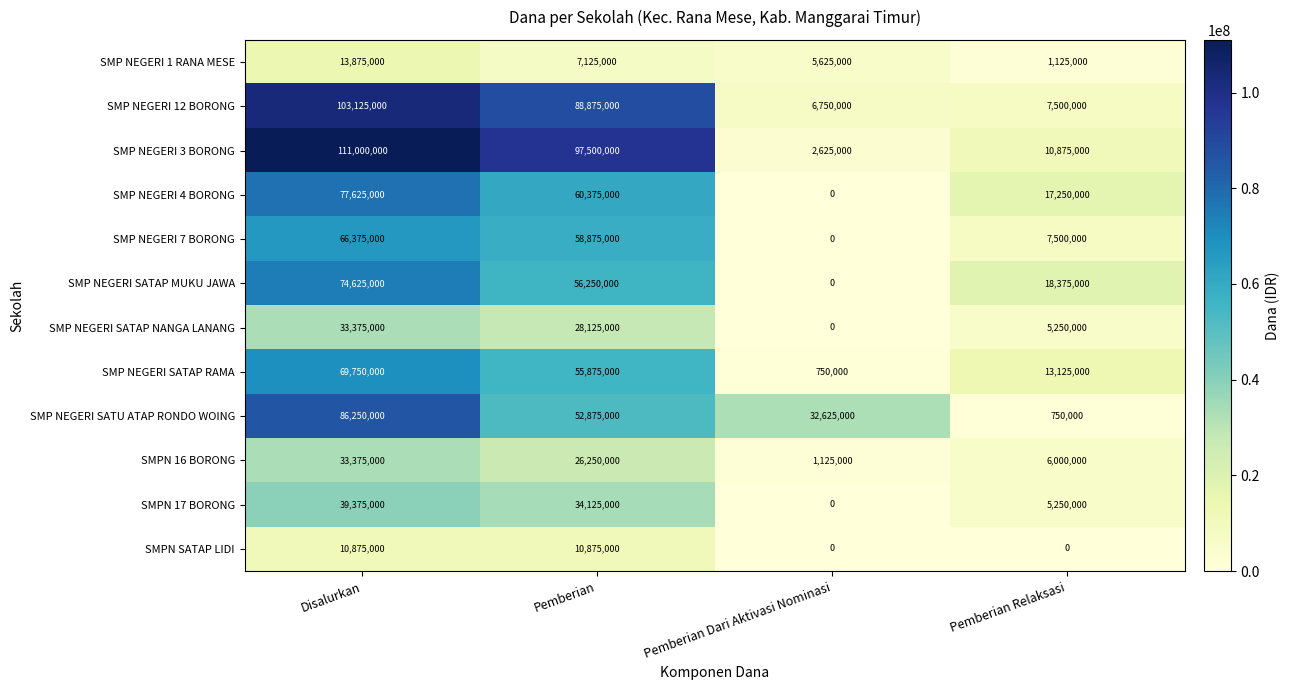

At which label is SMP NEGERI 1 RANA MESE closest to 7500000?

Pemberian